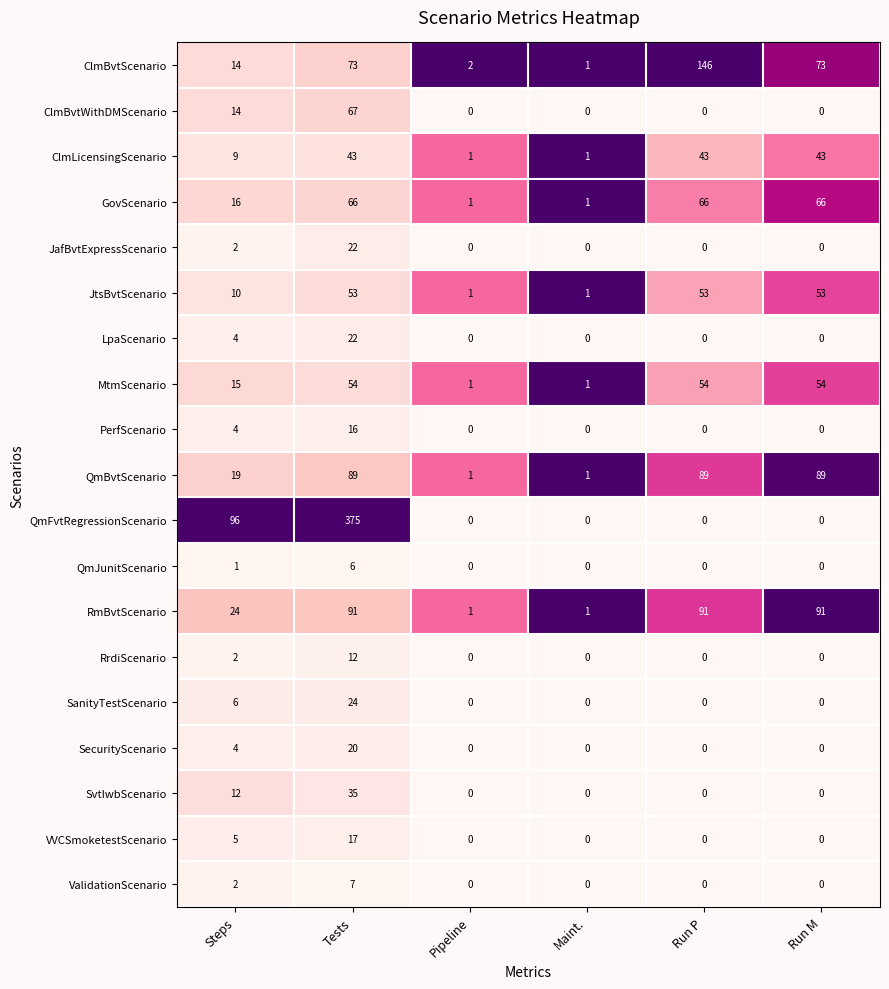

The value of QmFvtRegressionScenario at Run M is -258. True or false?

False